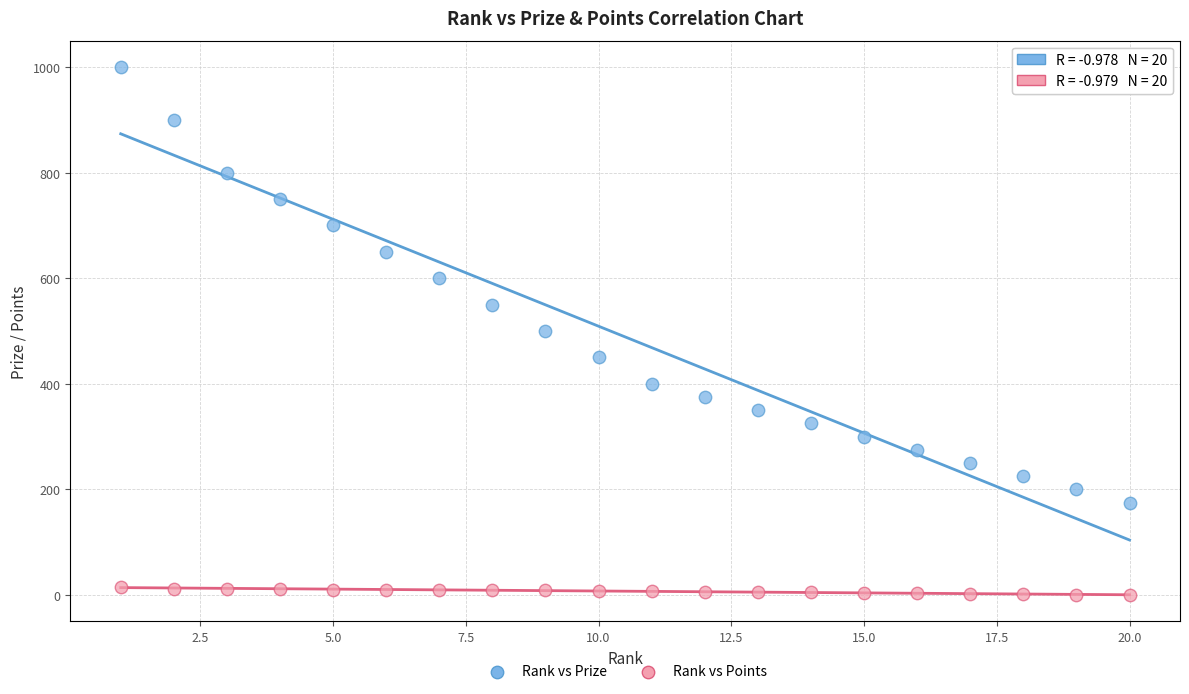

In the Rank vs Prize series, what Y value is closest to 587?

600